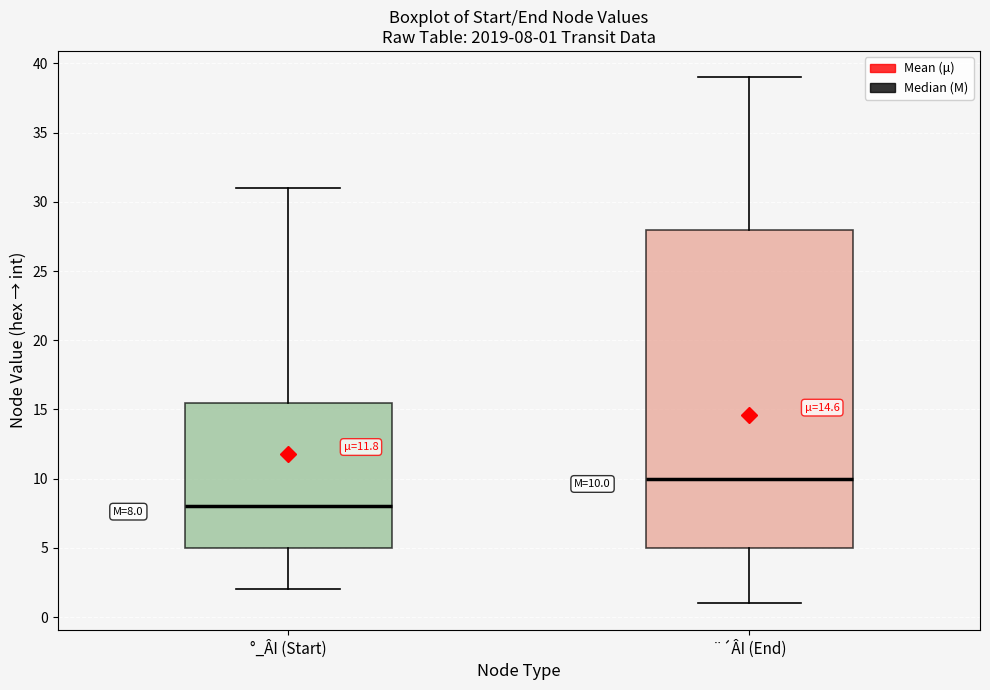

Which box has the highest median line?

¨´ÂI (End)